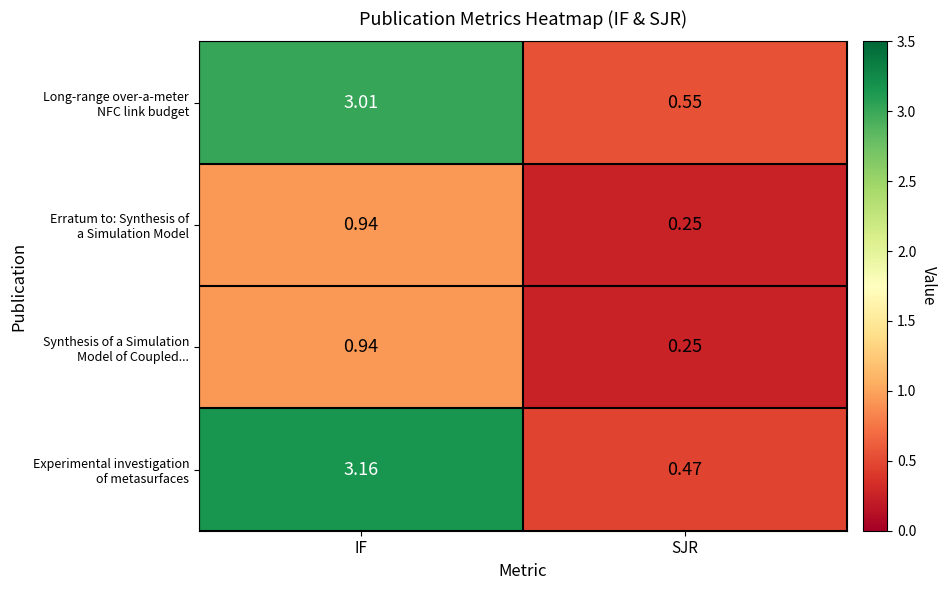

Which label corresponds to the smallest value in the chart?

SJR